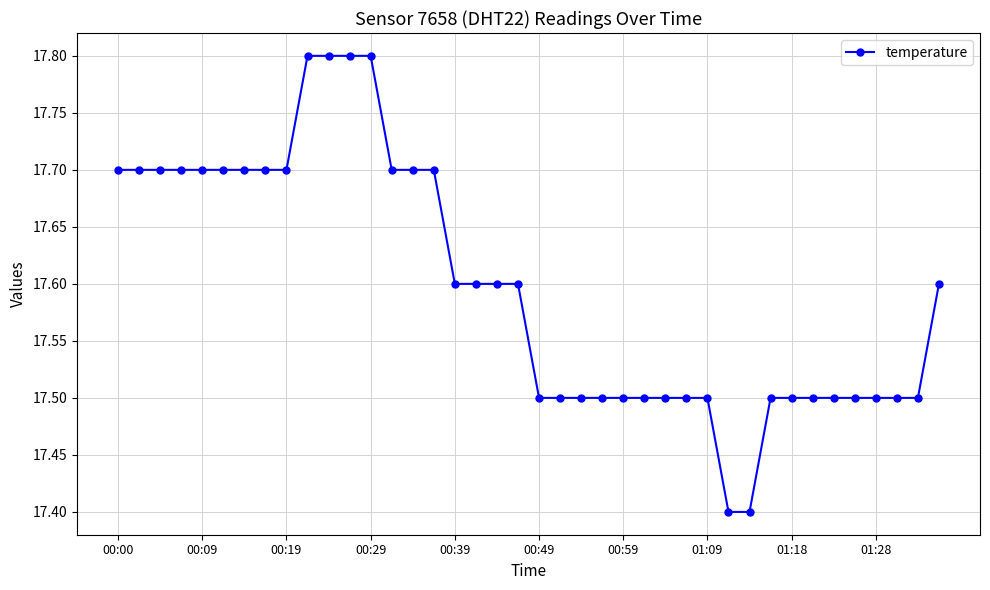

What is the value of the 32nd point from the left?

17.5